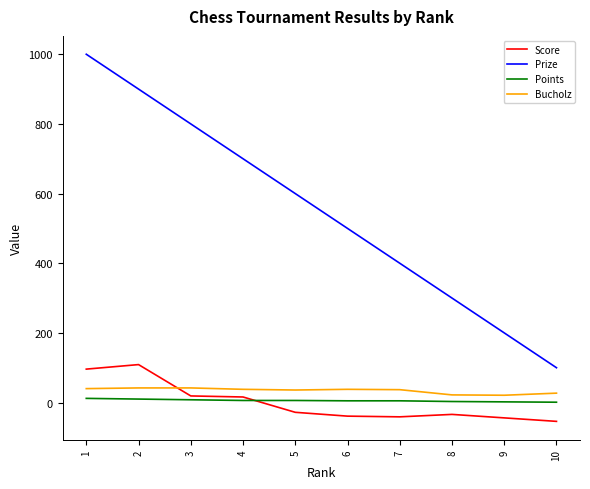

Which label corresponds to the smallest value in the chart?

10